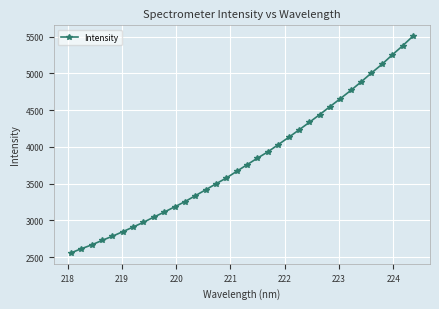

What is the difference between the maximum and minimum values?

2948.4